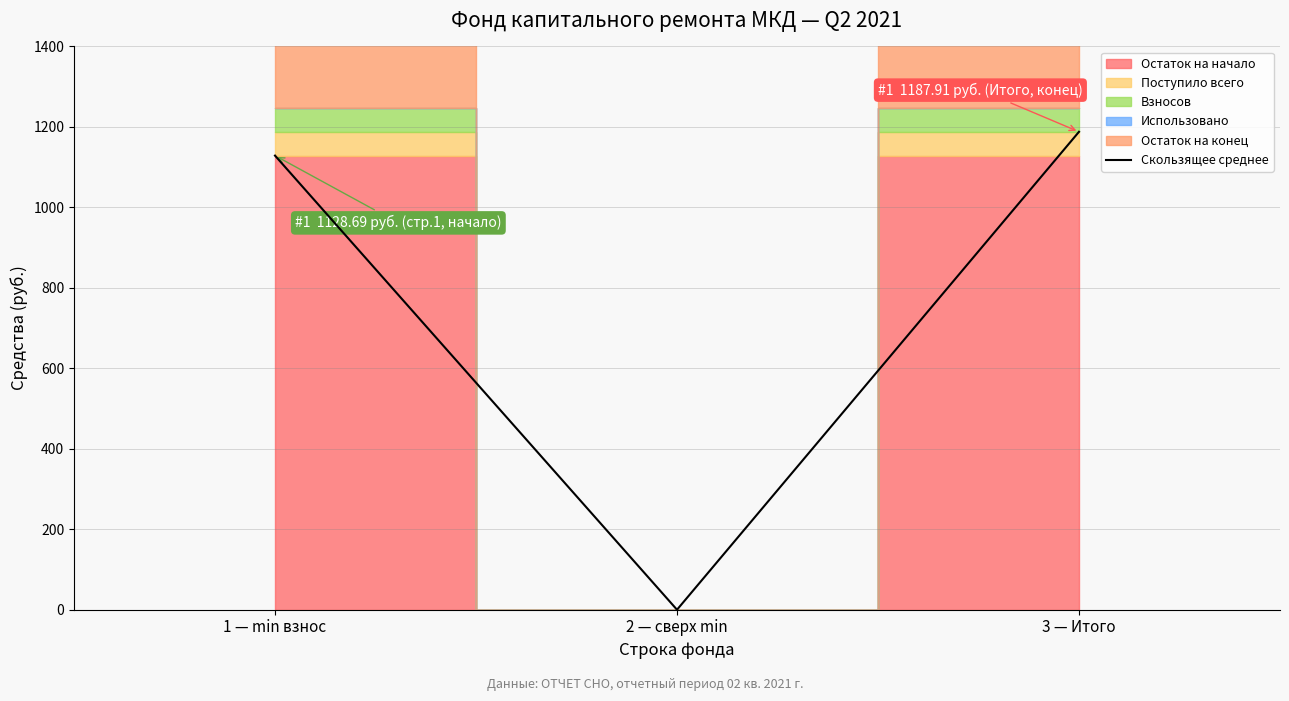

What is the average value?

772.2